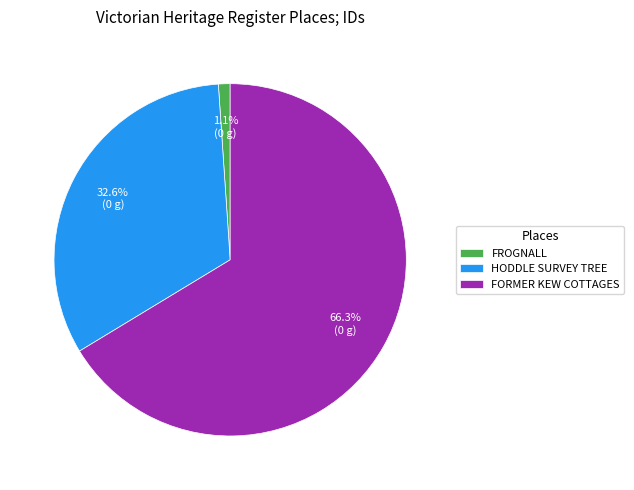

What is the ratio of the value at HODDLE SURVEY TREE to the value at FORMER KEW COTTAGES?

0.5